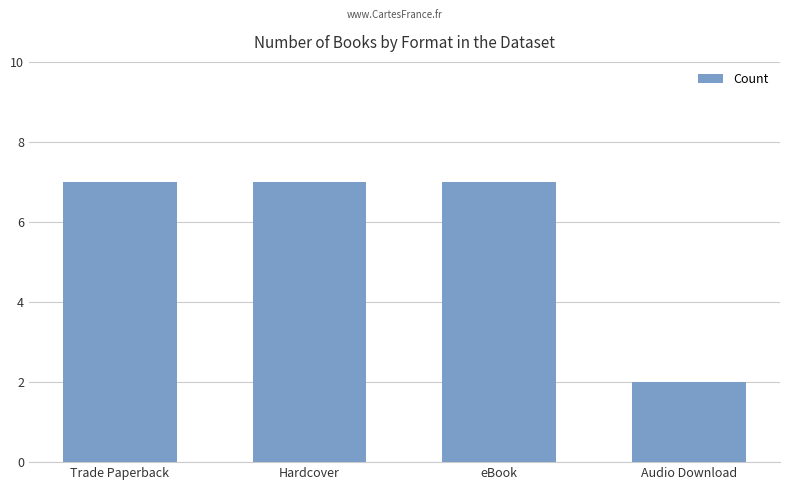

What is the sum of all values?

23